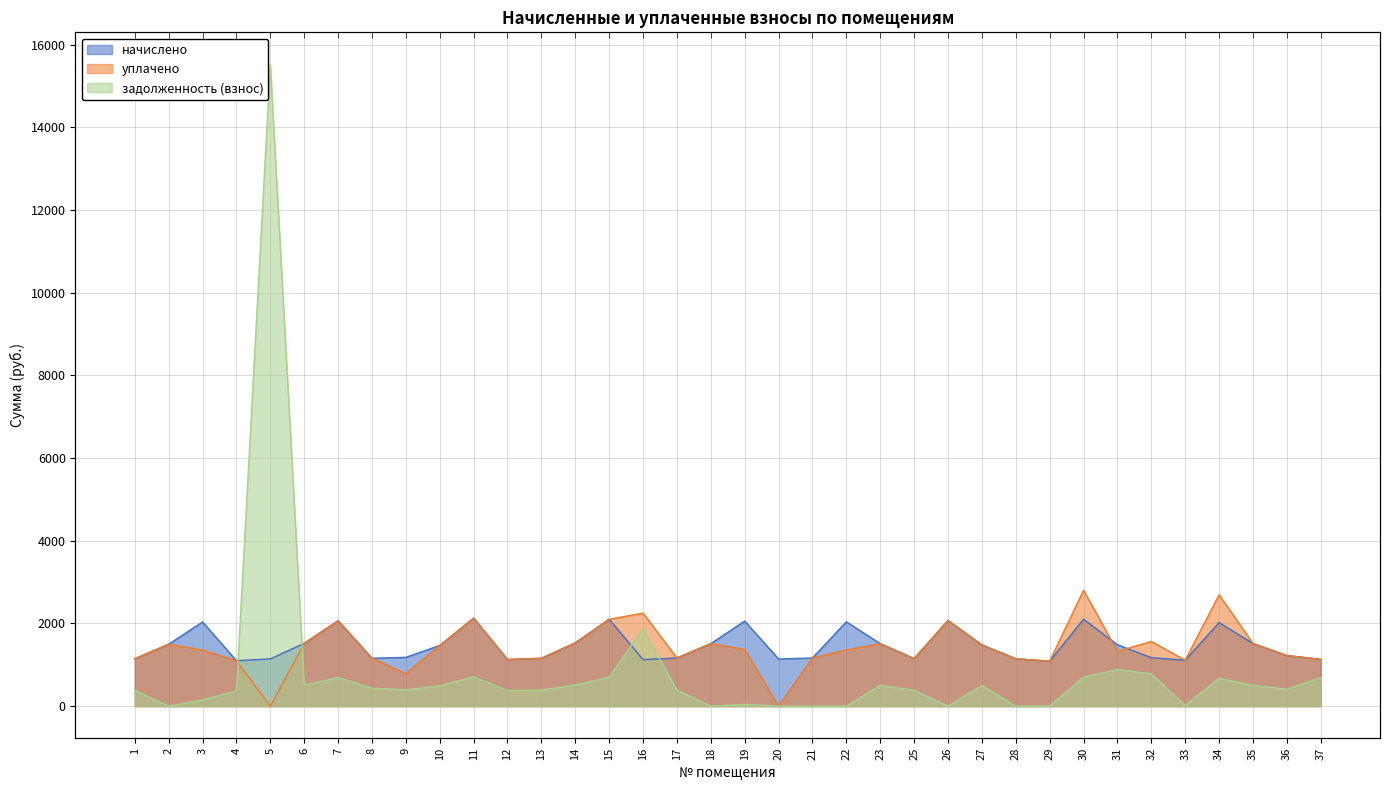

How many data points in задолженность (взнос) are less than 408?

18